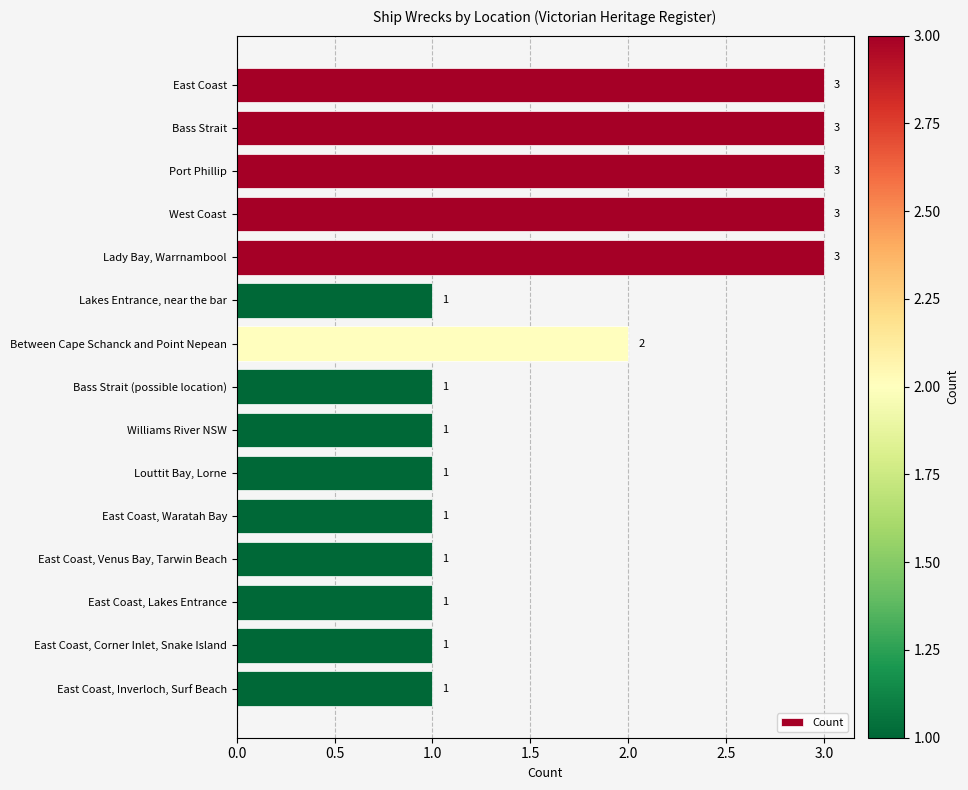

How many values are between 1 and 3?

15